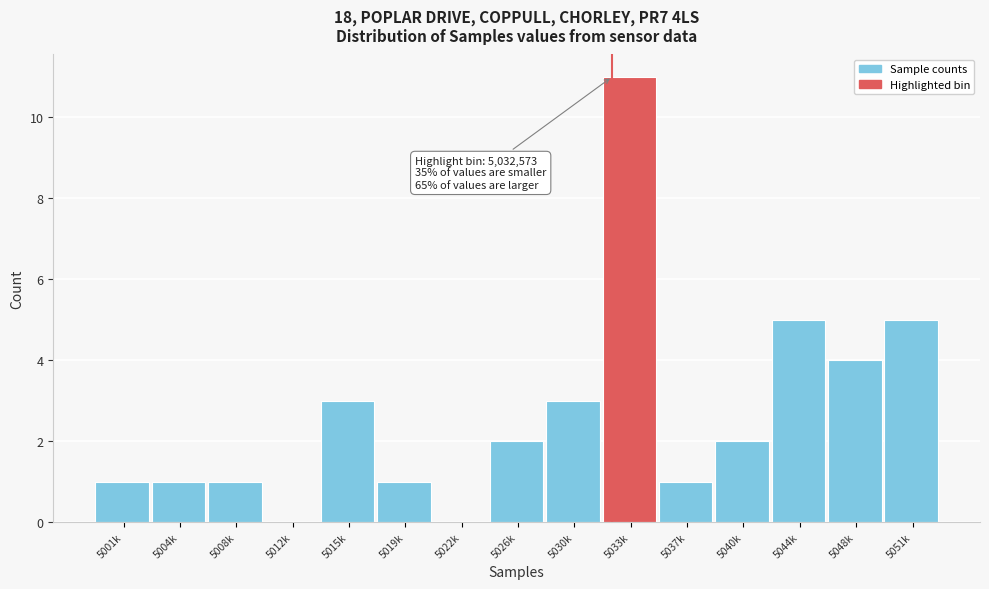

Reading right to left, transcribe all the data shown in this chart.

5051k=5	5048k=4	5044k=5	5040k=2	5037k=1	5033k=11	5030k=3	5026k=2	5022k=0	5019k=1	5015k=3	5012k=0	5008k=1	5004k=1	5001k=1